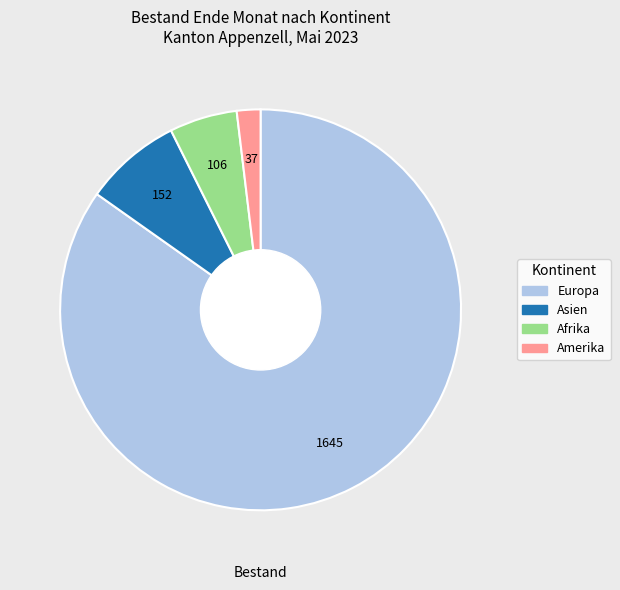

Is there a majority slice in this chart?

Yes